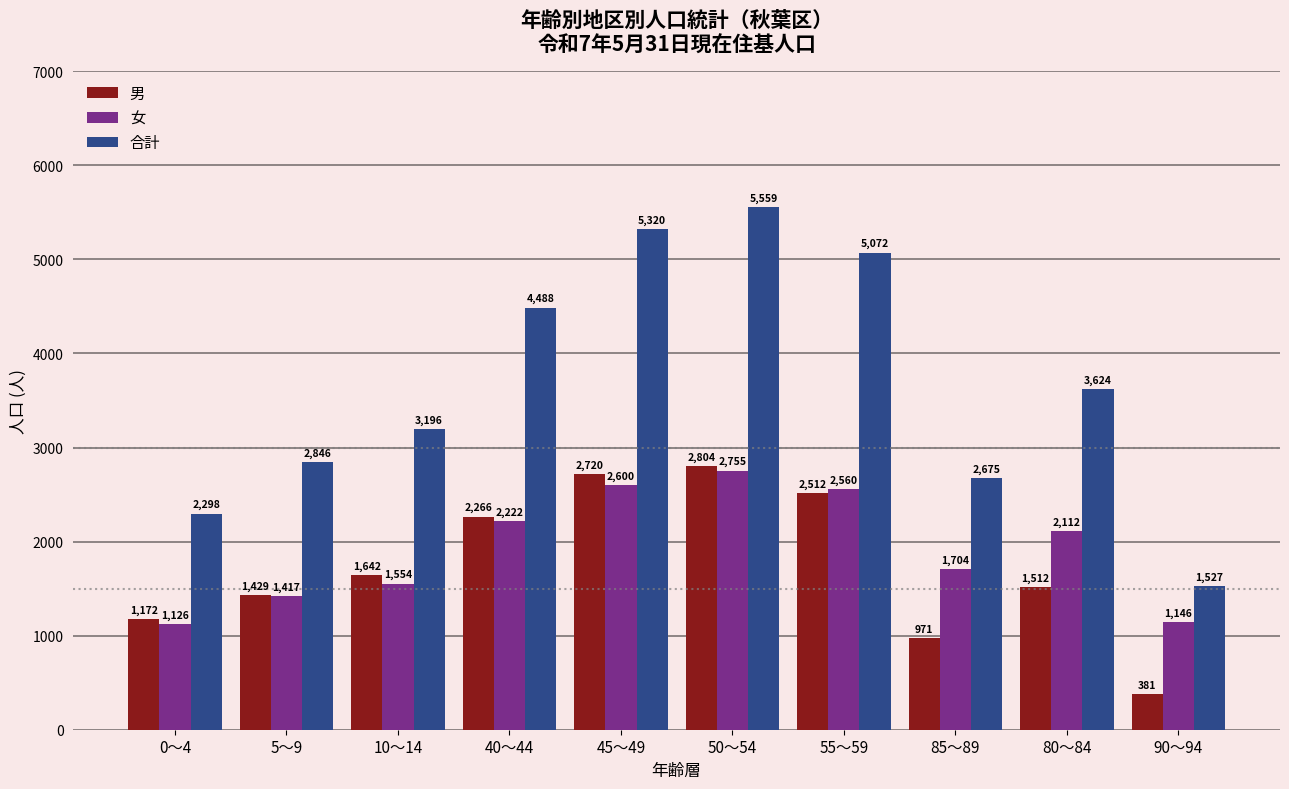

Reading right to left, list all the values displayed in this chart.

男: 381	1512	971	2512	2804	2720	2266	1642	1429	1172
女: 1146	2112	1704	2560	2755	2600	2222	1554	1417	1126
合計: 1527	3624	2675	5072	5559	5320	4488	3196	2846	2298